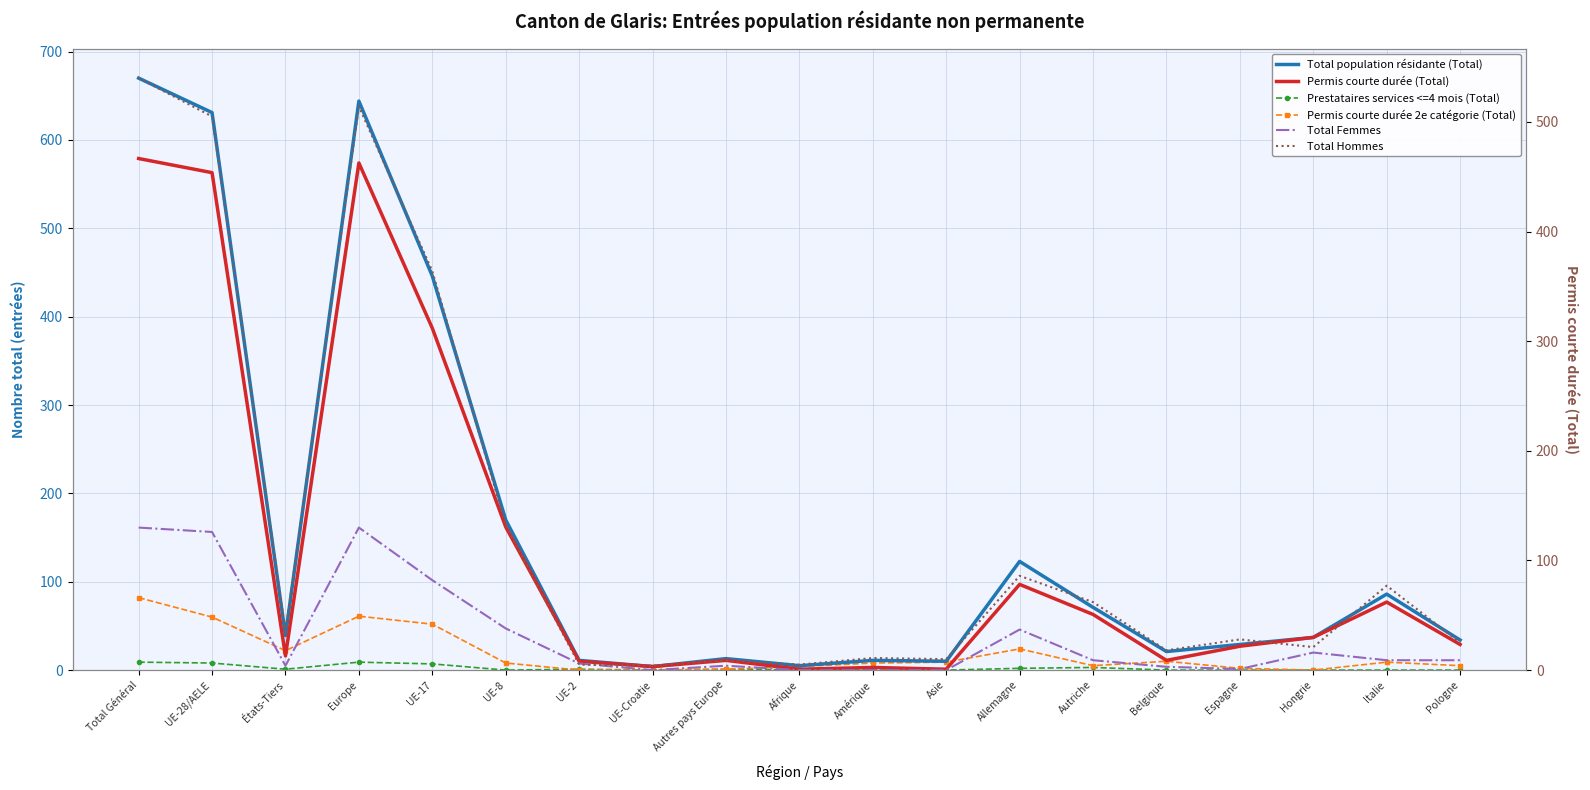

Reading left to right, extract all data points from this chart.

Total population résidante (Total): 670	631	39	644	446	170	11	4	13	5	11	10	123	71	21	29	37	86	34
Permis courte durée (Total): 579	563	16	574	387	162	10	4	11	1	3	1	97	63	11	27	37	77	29
Prestataires services <=4 mois (Total): 9	8	1	9	7	0	1	0	1	0	0	0	2	3	0	0	0	0	0
Permis courte durée 2e catégorie (Total): 82	60	22	61	52	8	0	0	1	4	8	9	24	5	10	2	0	9	5
Total Femmes: 130	126	4	130	82	38	6	0	4	0	0	0	37	9	3	1	16	9	9
Total Hommes: 540	505	35	514	364	132	5	4	9	5	11	10	86	62	18	28	21	77	25